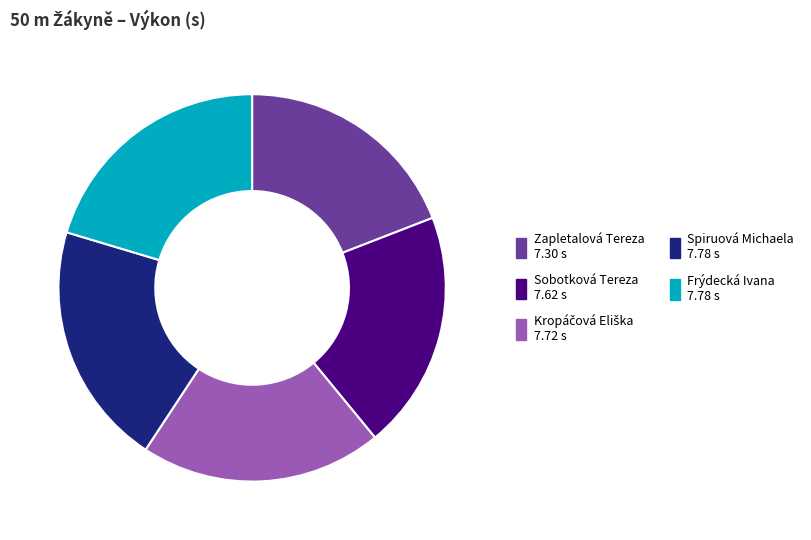

Approximately how many times larger is the value at Sobotková Tereza compared to Spiruová Michaela?

1.0